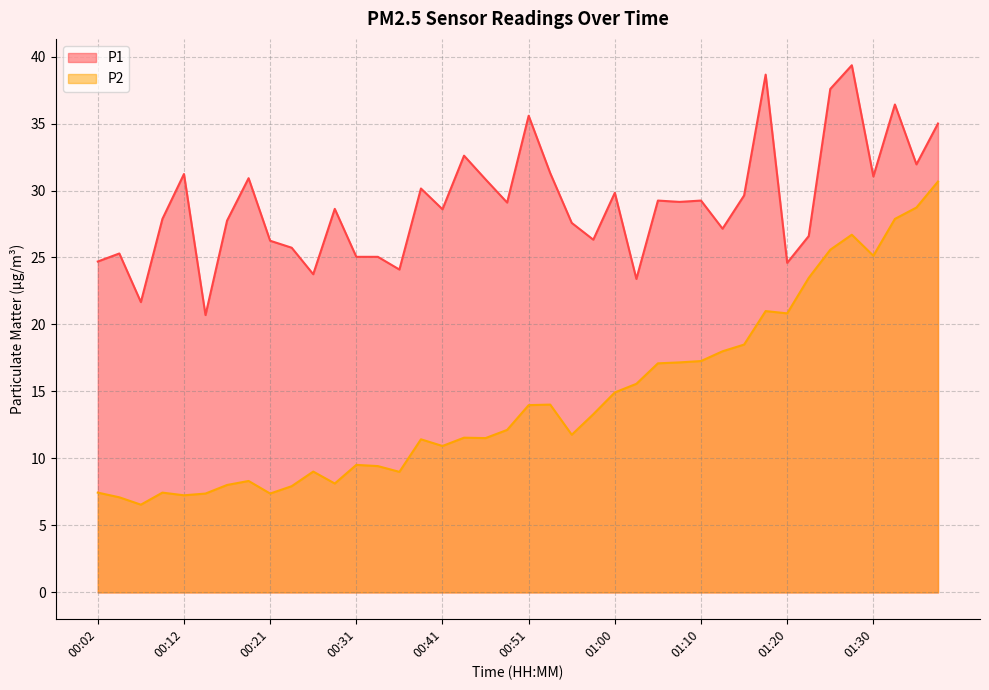

What is the total value across all series at 01:35?

60.7